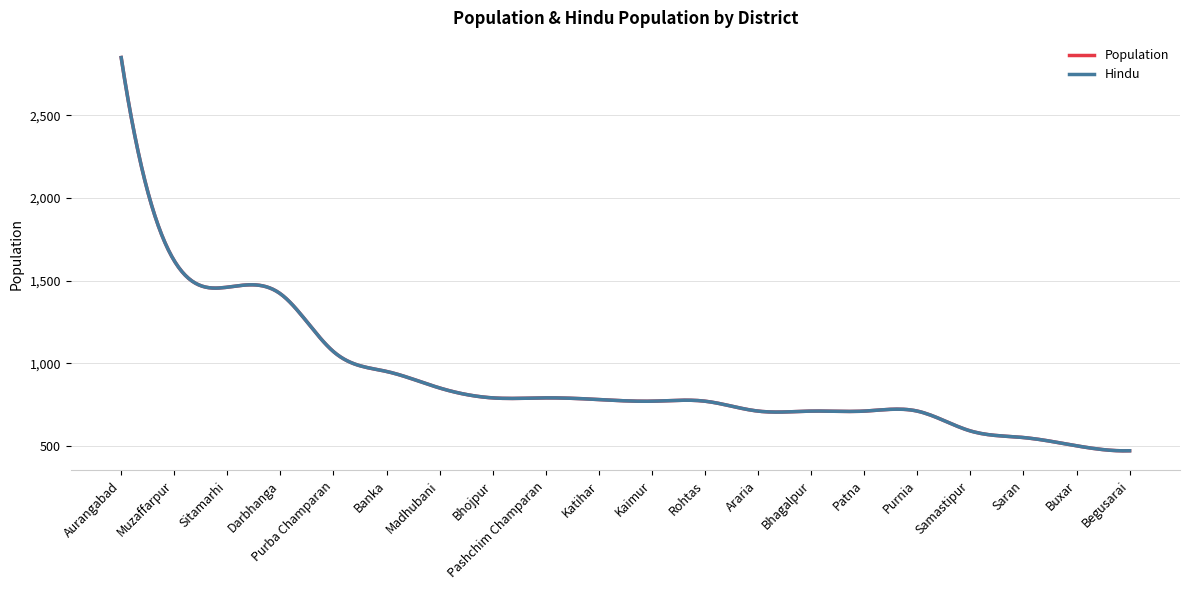

Does the chart have visible grid lines?

Yes